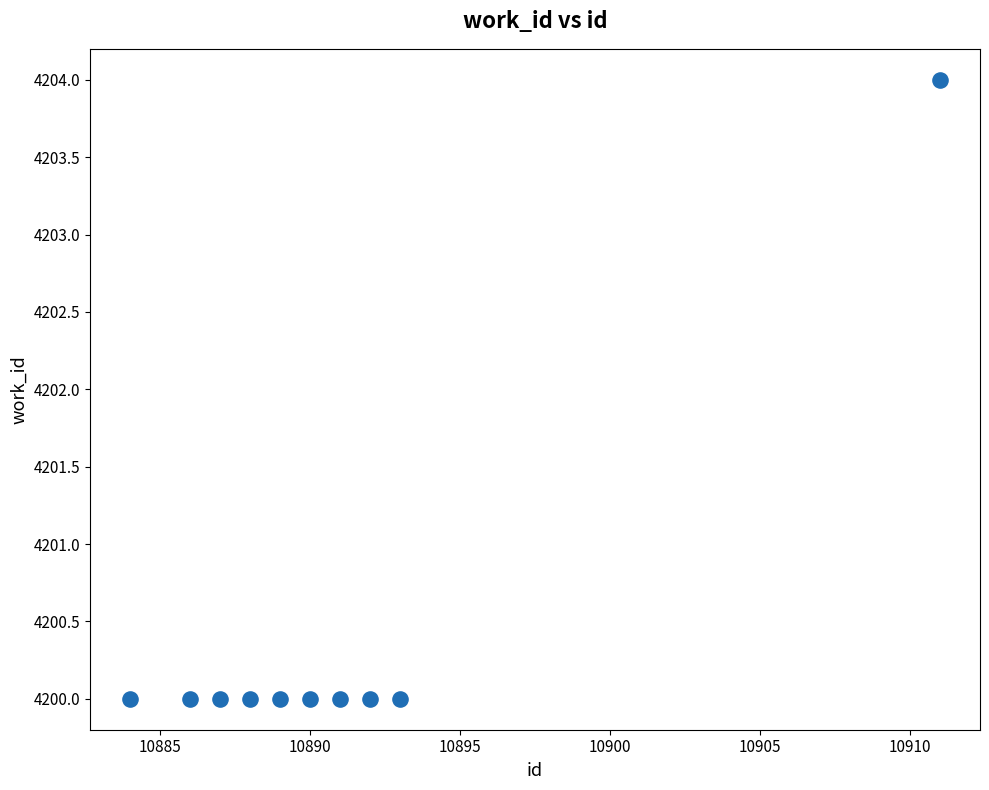

What is the average Y value?

4200